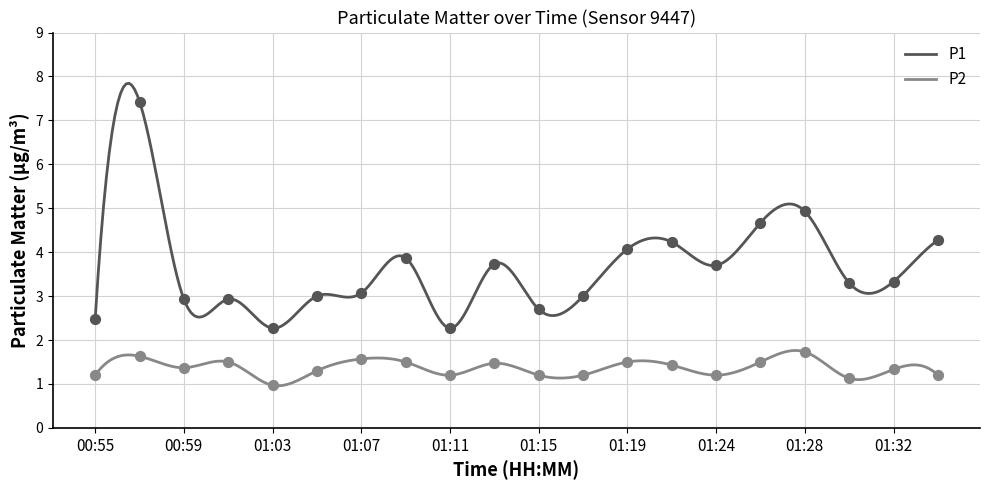

Which series reaches the minimum Y coordinate?

P2